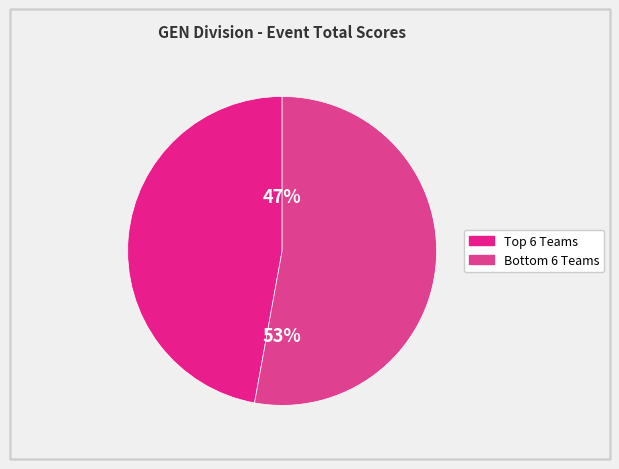

How many segments does this pie chart have?

2